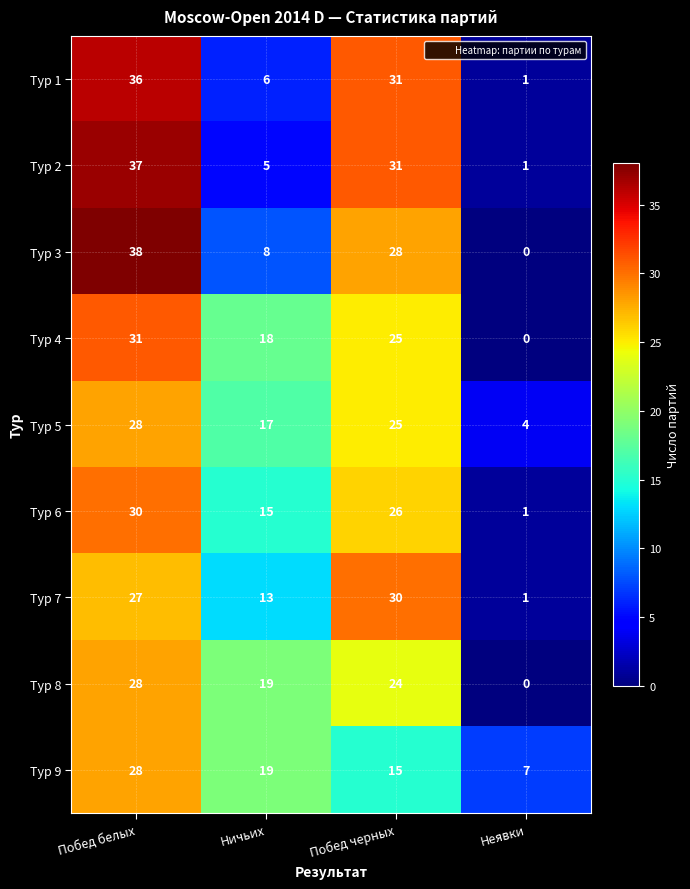

Which series has the largest range (max minus min)?

Тур 3